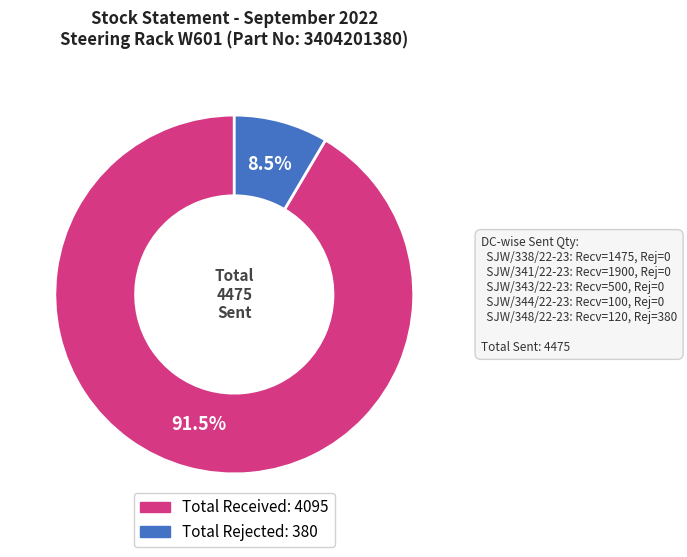

Is there a majority slice in this chart?

Yes